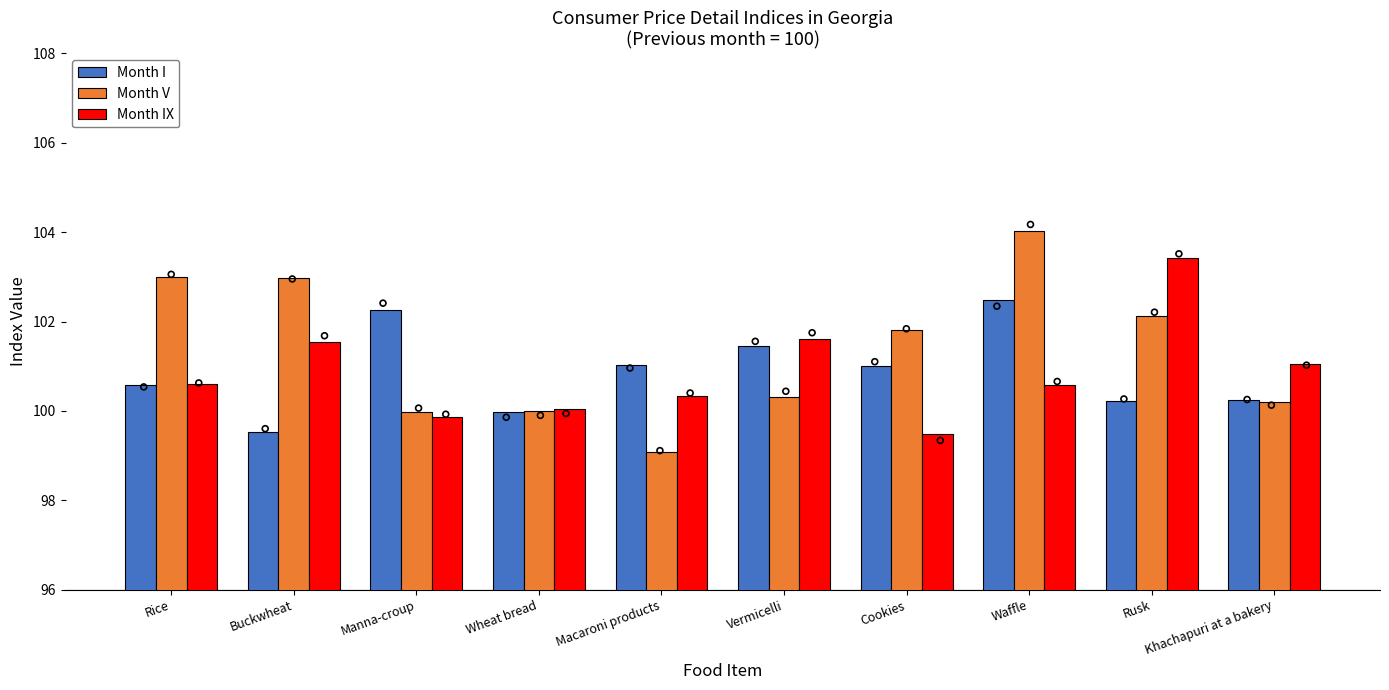

Which series has the largest total across all categories?

Month V